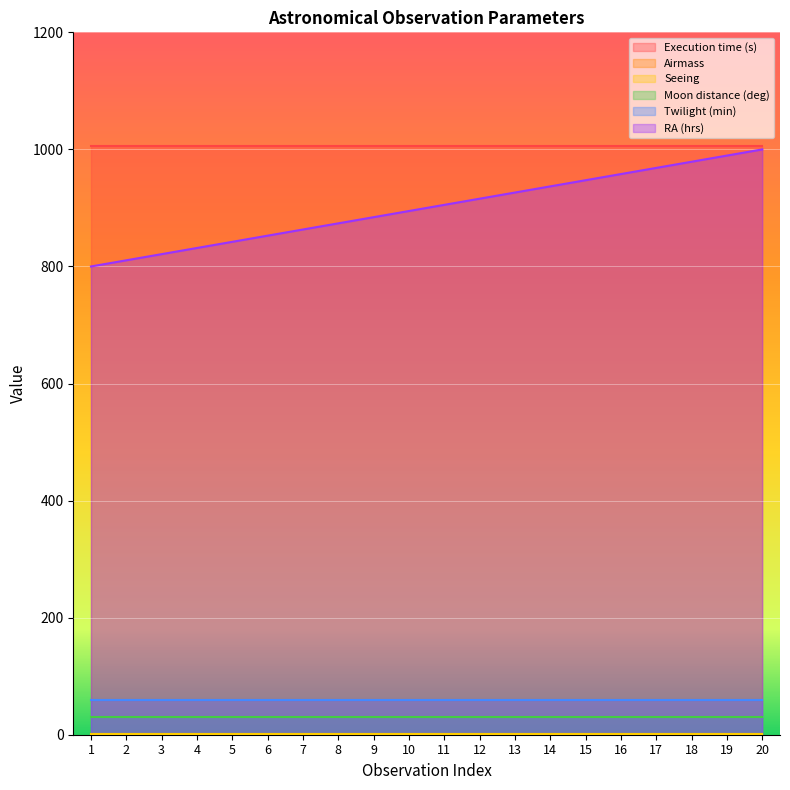

Between 15 and 12, which is larger?

15